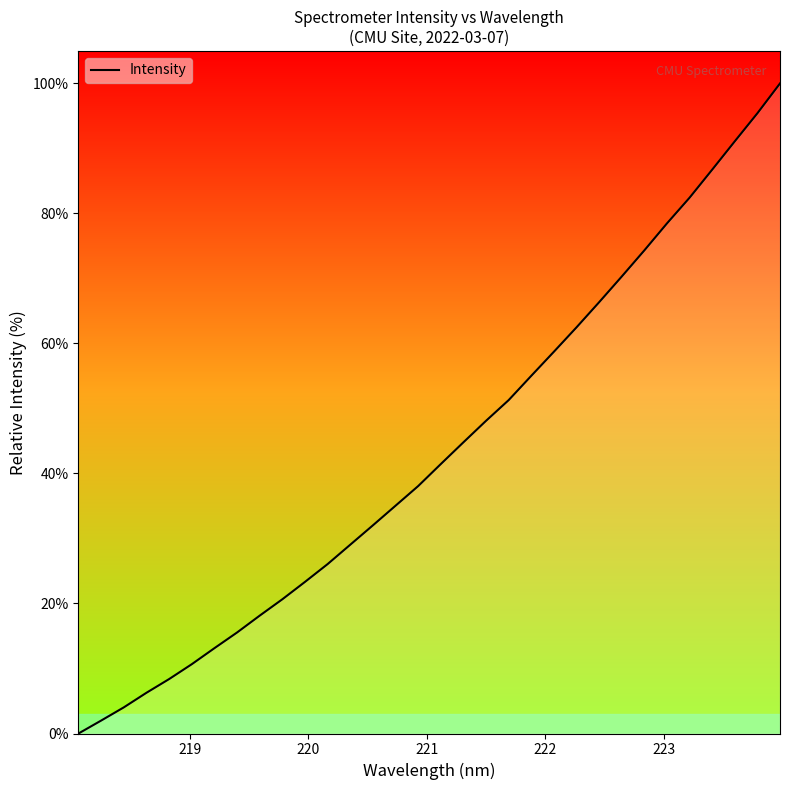

What is the maximum value shown in the chart?

100.0